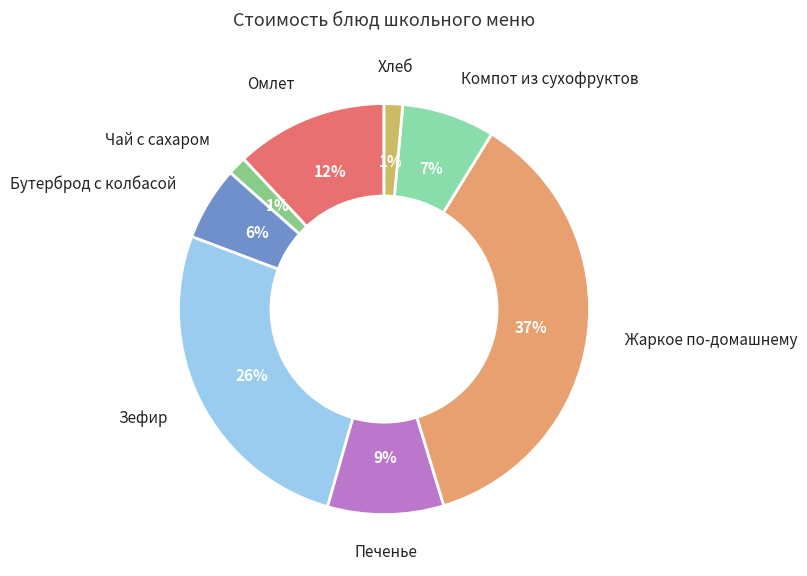

To the nearest percent, what is the difference between the Зефир and Компот из сухофруктов slice percentages?

19%